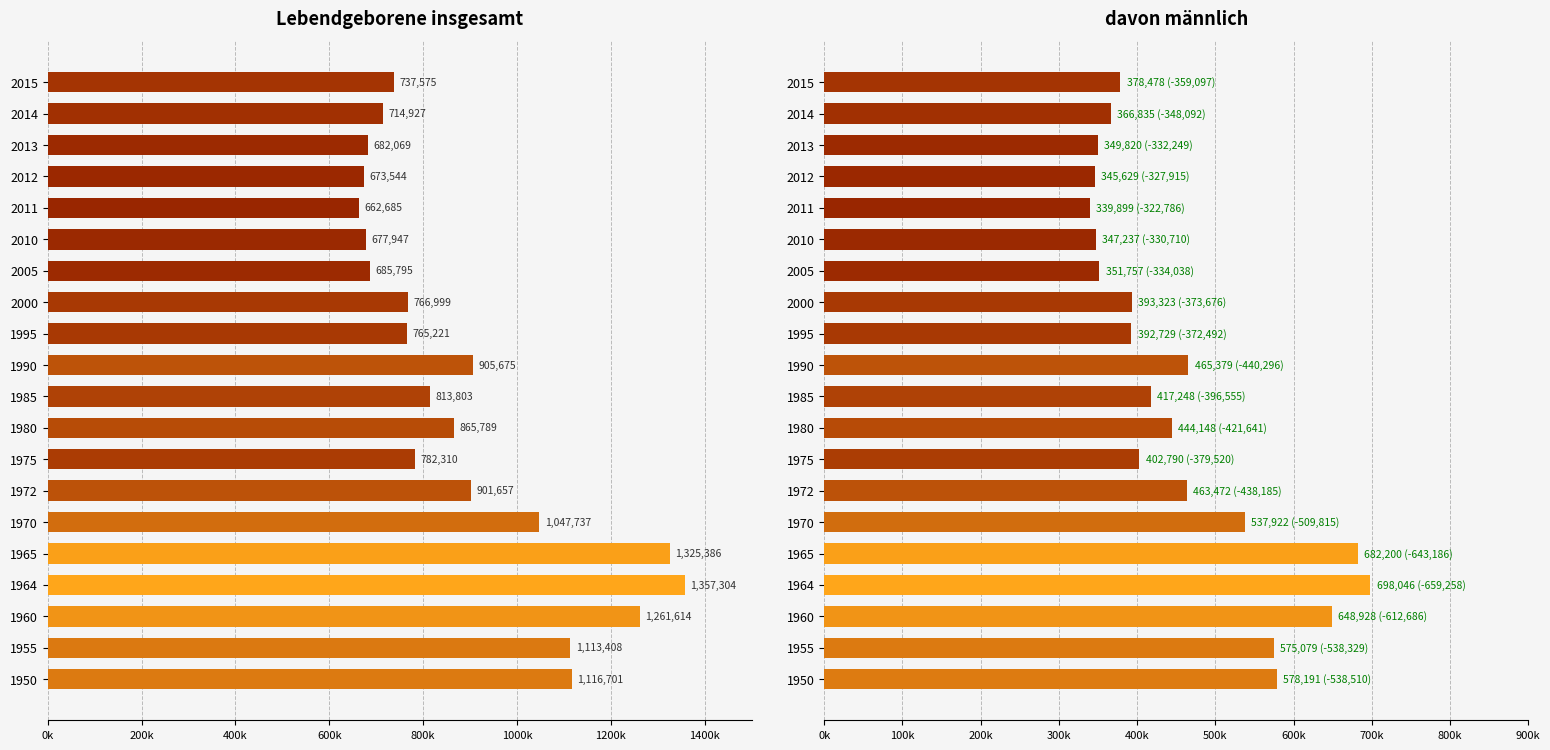

List the series in order of their overall mean, lowest first.

männlich (abs.), Lebendgeborene (abs.)